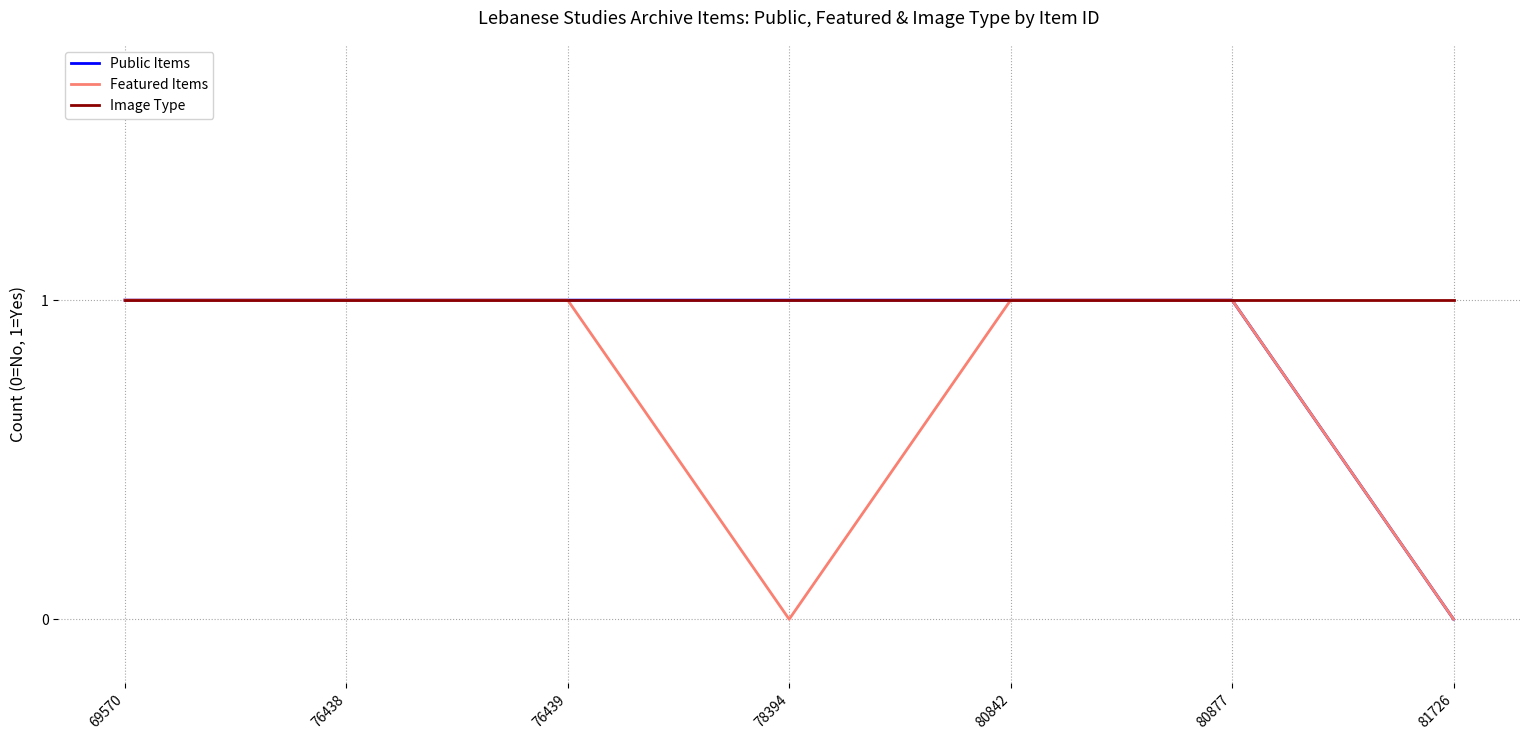

True or false: Image Type has a value of 0 at 80877.

False